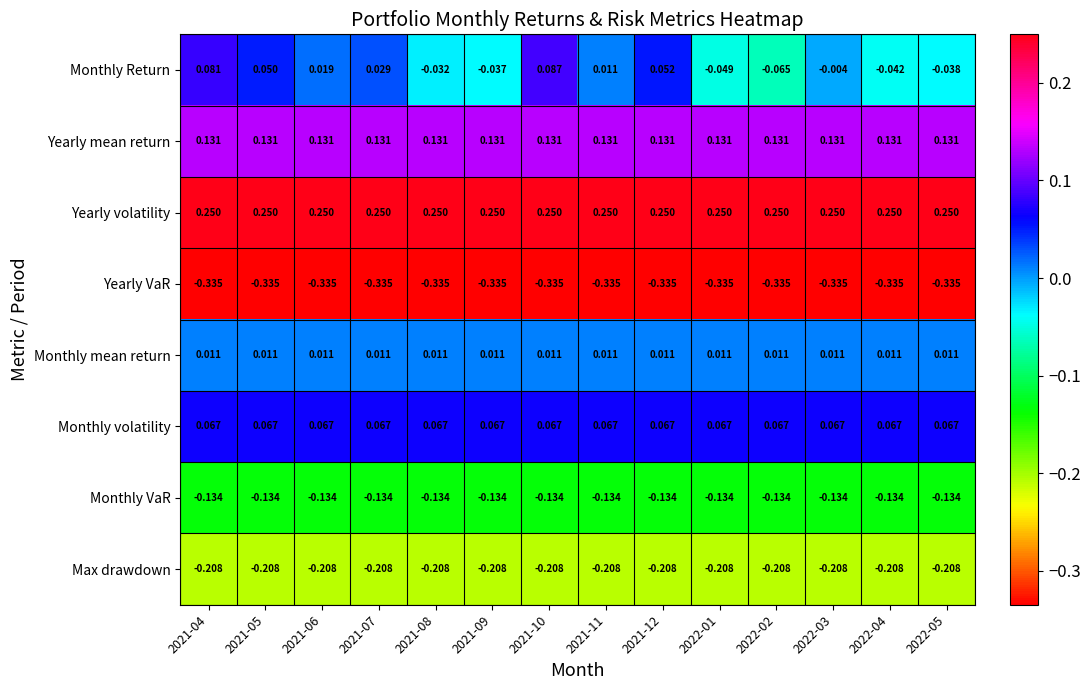

What is the spread (max minus min) of values at 2021-05?

0.6